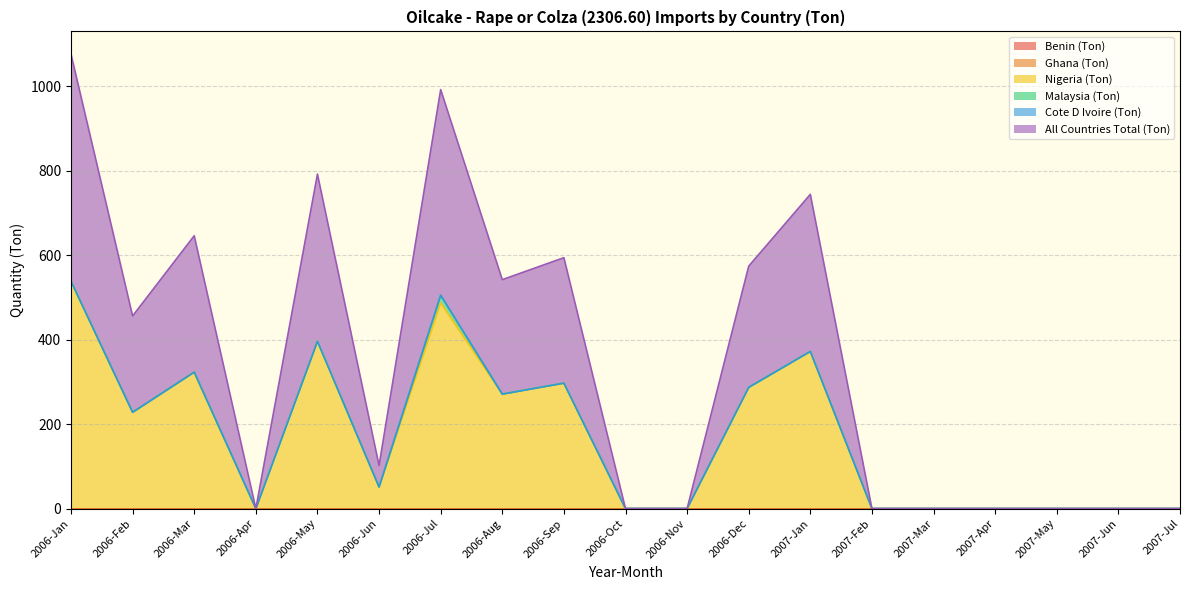

True or false: Nigeria (Ton) and Ghana (Ton) cross at least once.

False